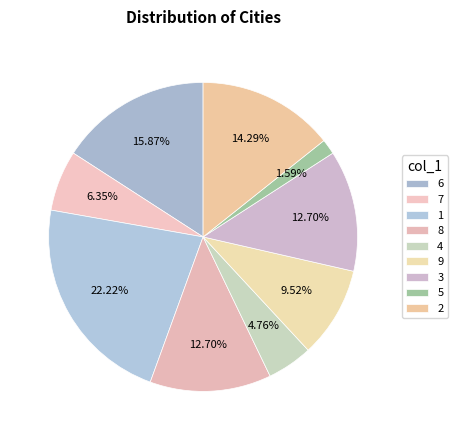

Which slice is the smallest?

5